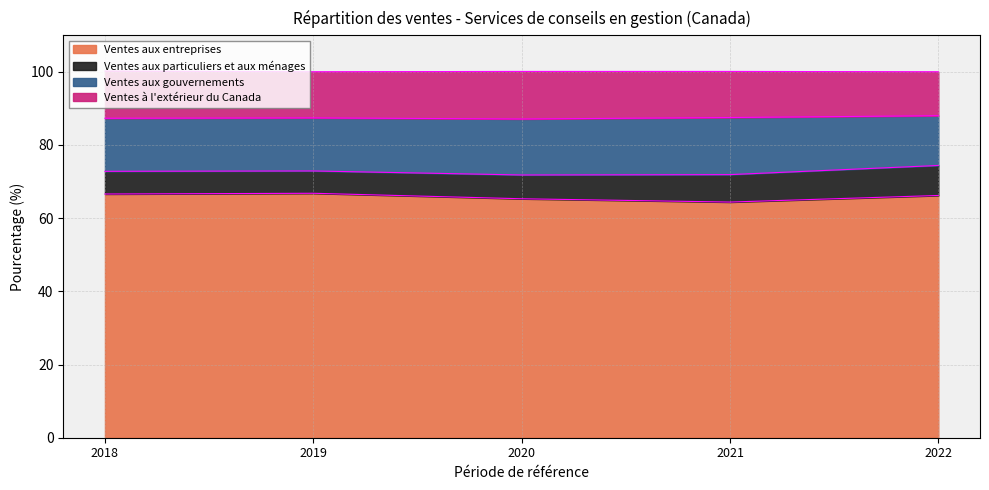

Between 2019 and 2020, which is larger?

2019